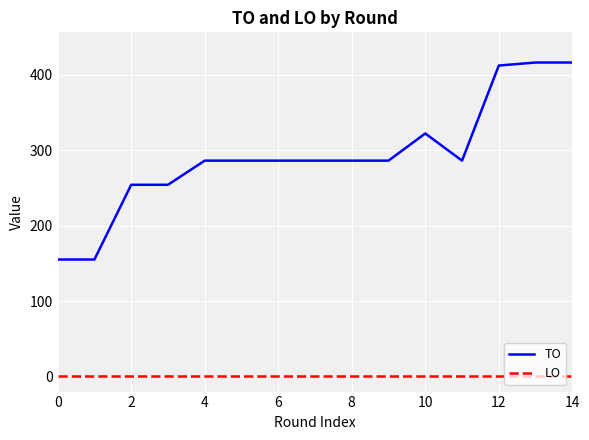

Which series has the widest spread of values?

TO